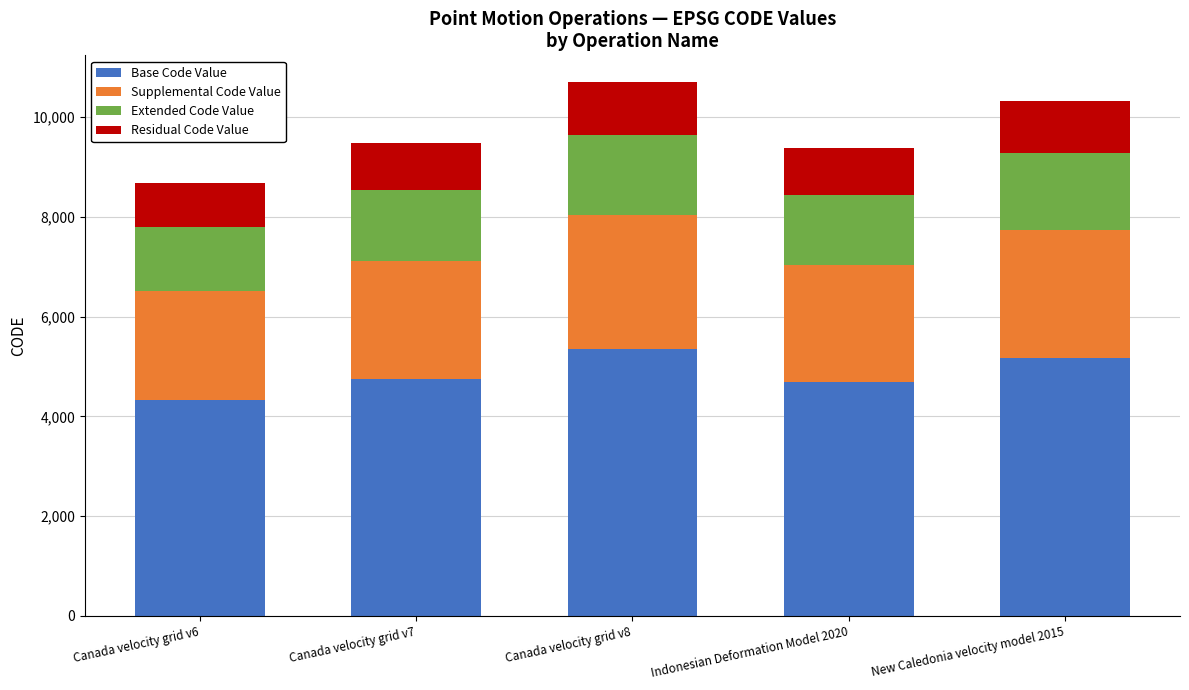

Is it true that Base Code Value equals 2565 at Indonesian Deformation Model 2020?

False